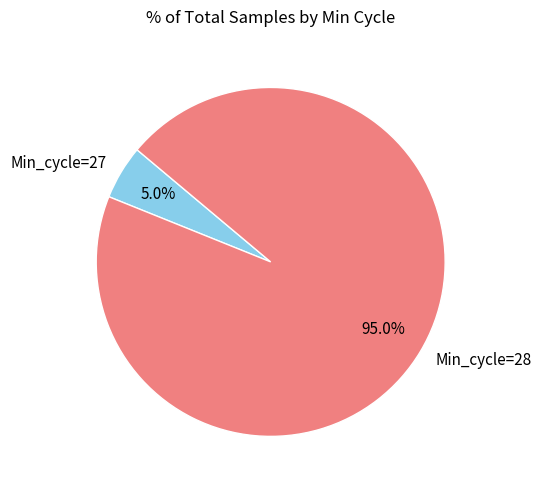

Between Min_cycle=27 and Min_cycle=28, which is larger?

Min_cycle=28